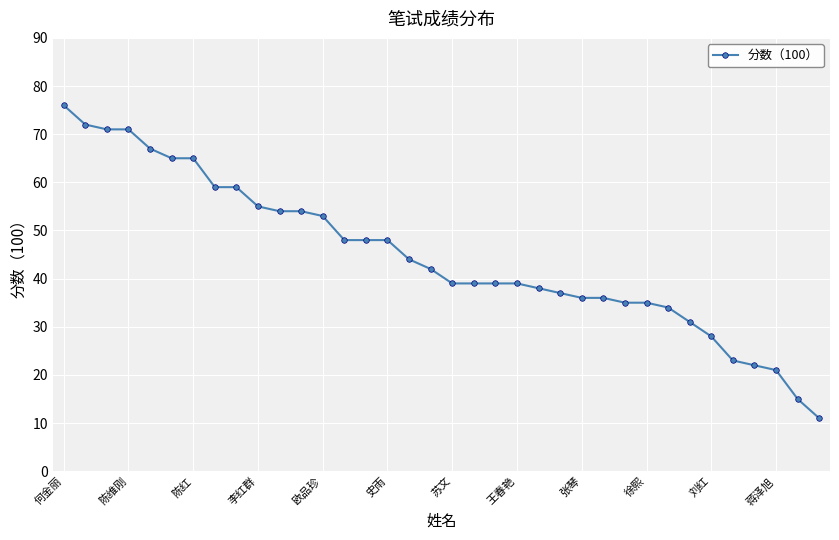

Is this an area chart (filled region under the line)?

No